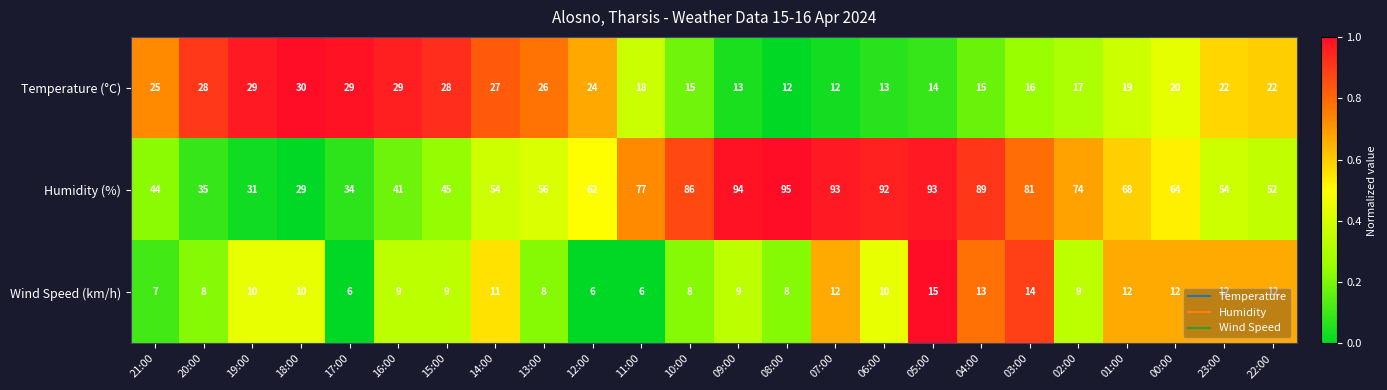

What is the total value across all series at 20:00?

71